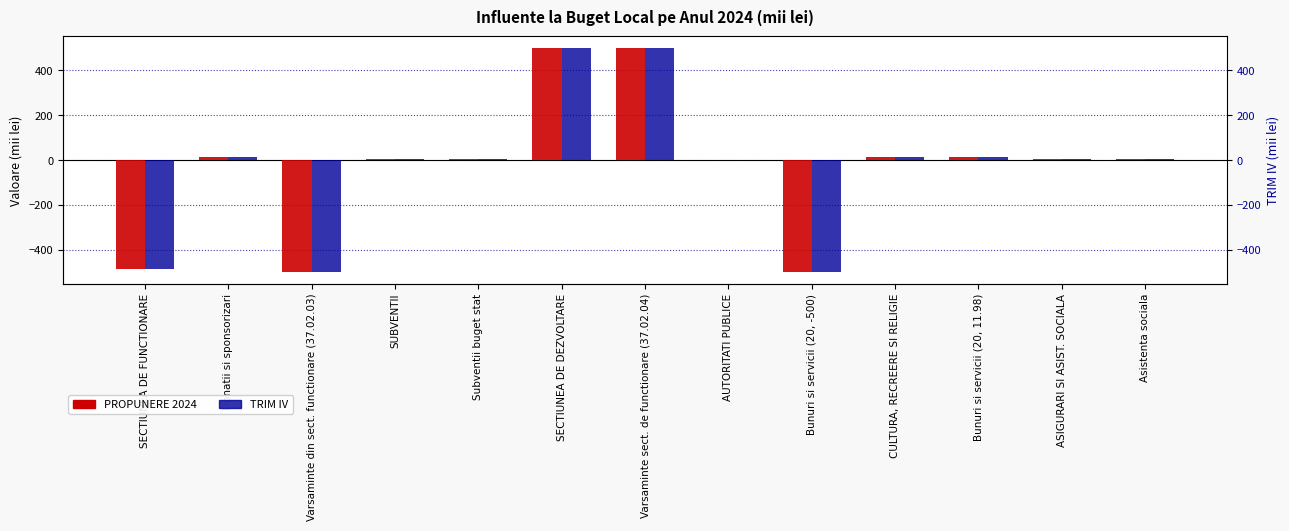

At how many categories does at least one series exceed -438?

10